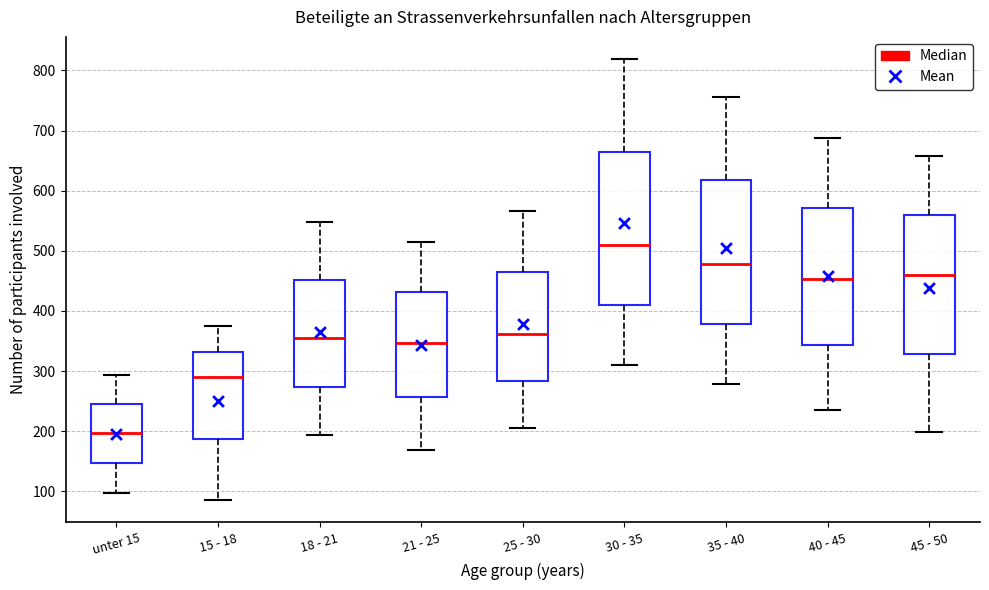

Where does the median line of the box for 25 - 30 sit on the y-axis? The values are not printed on the chart, so give them approximately, as read against the axis.

360